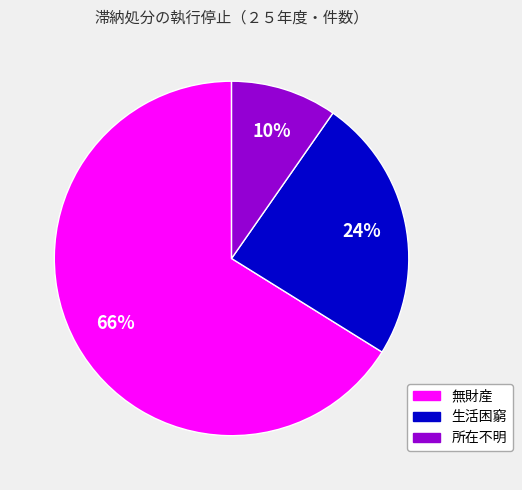

The 生活困窮 slice represents 24% of the pie. True or false?

True